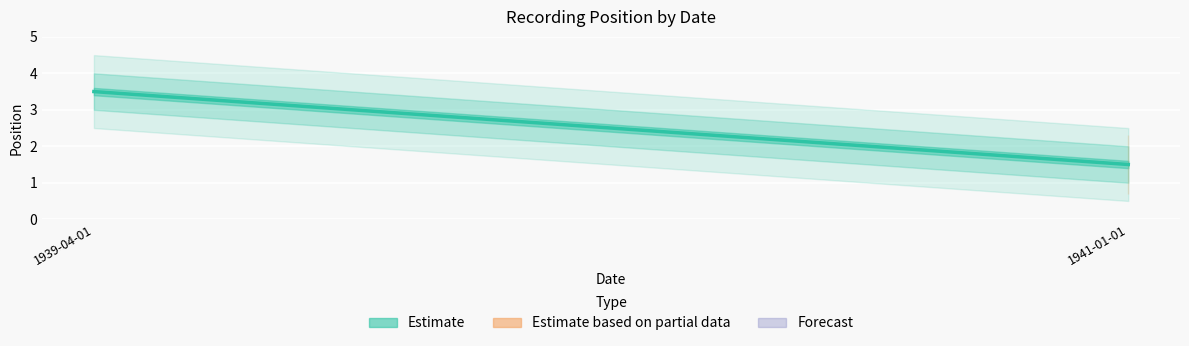

Rank the categories by value from lowest to highest.

1941-01-01, 1939-04-01